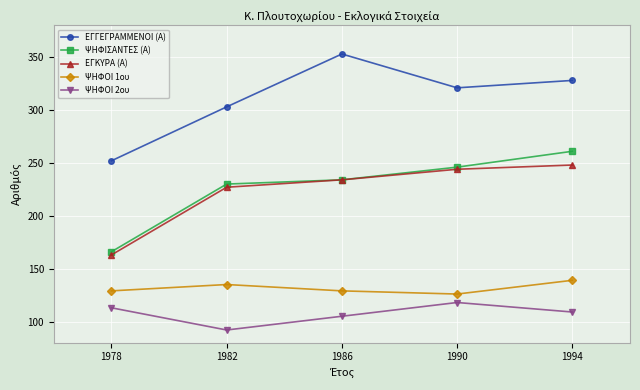

How many lines are shown in the chart?

5